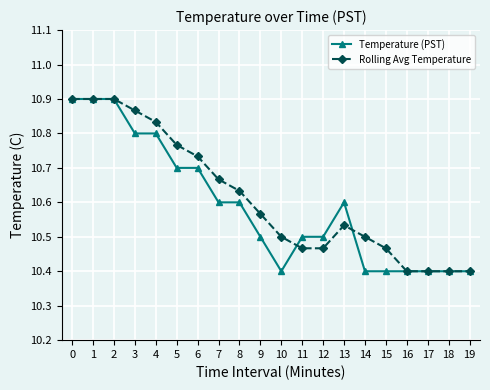

The Rolling Avg Temperature series shows 10.5 at 11. True or false?

True